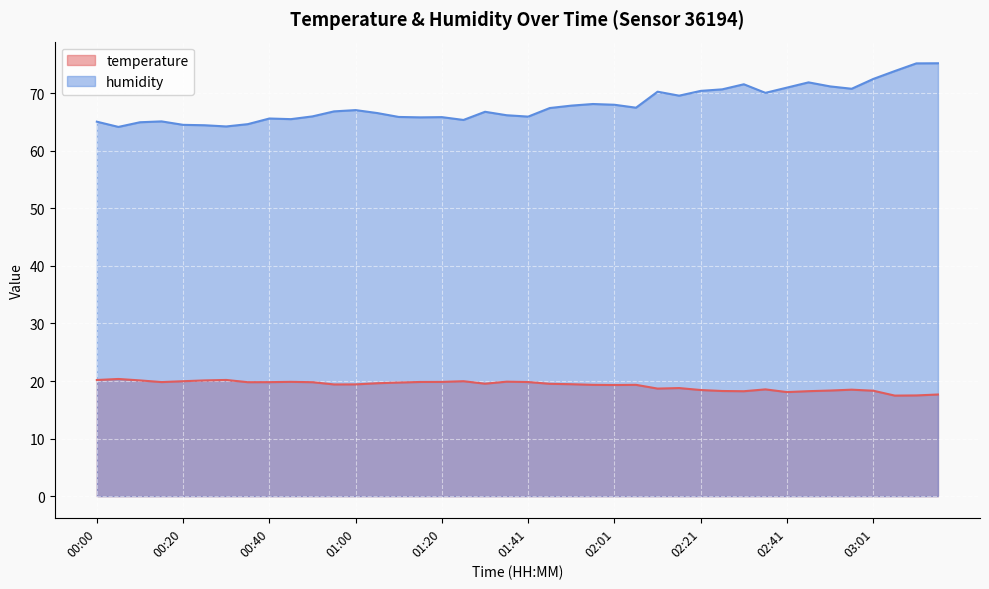

How many lines are shown in the chart?

2